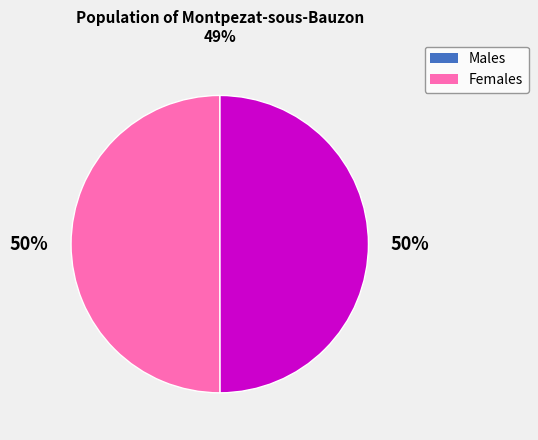

To the nearest percent, what is the average slice percentage?

50%